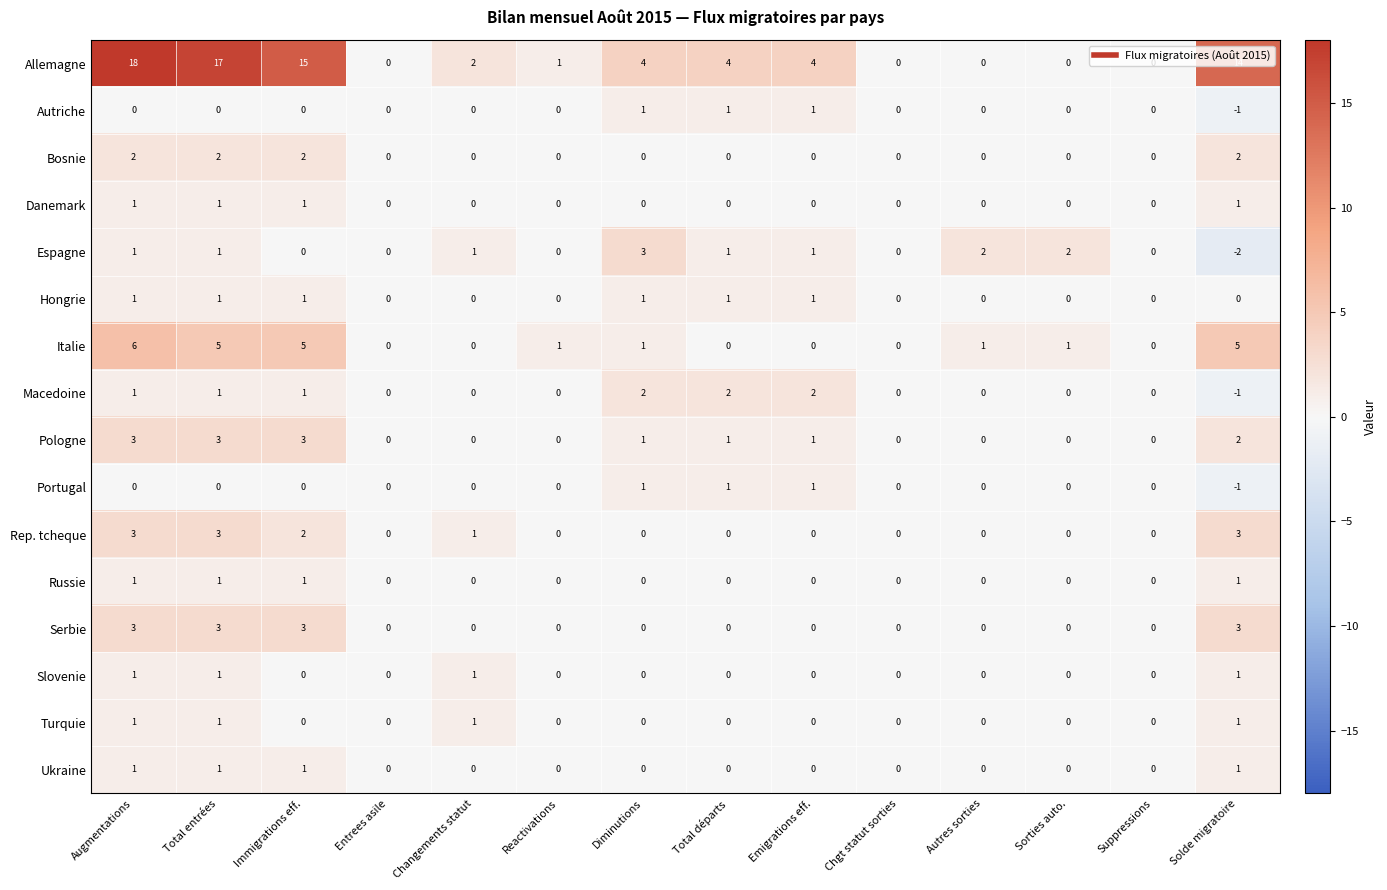

How many data points does each series have?

14